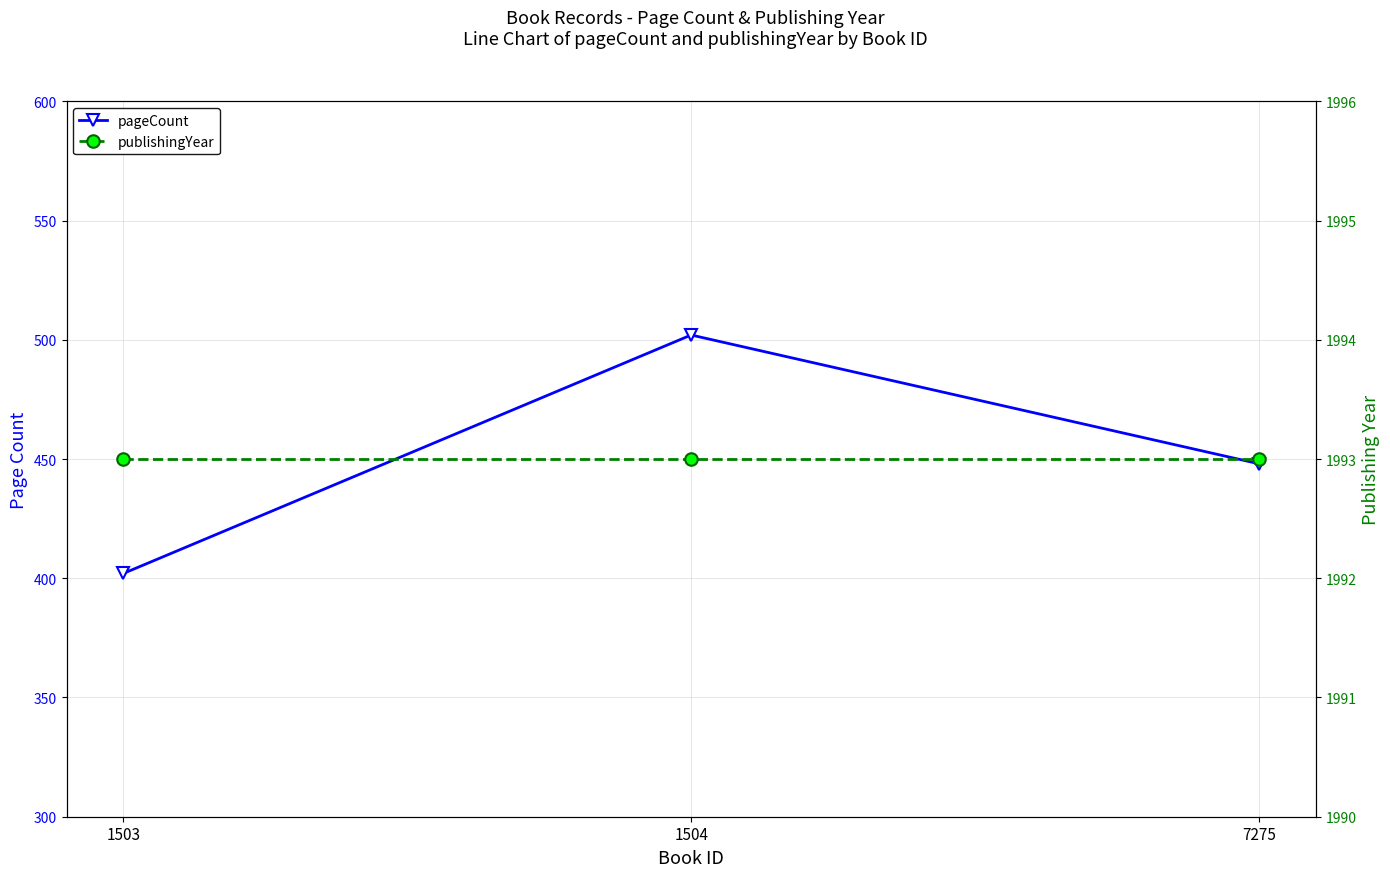

Which series has the largest total across all categories?

publishingYear